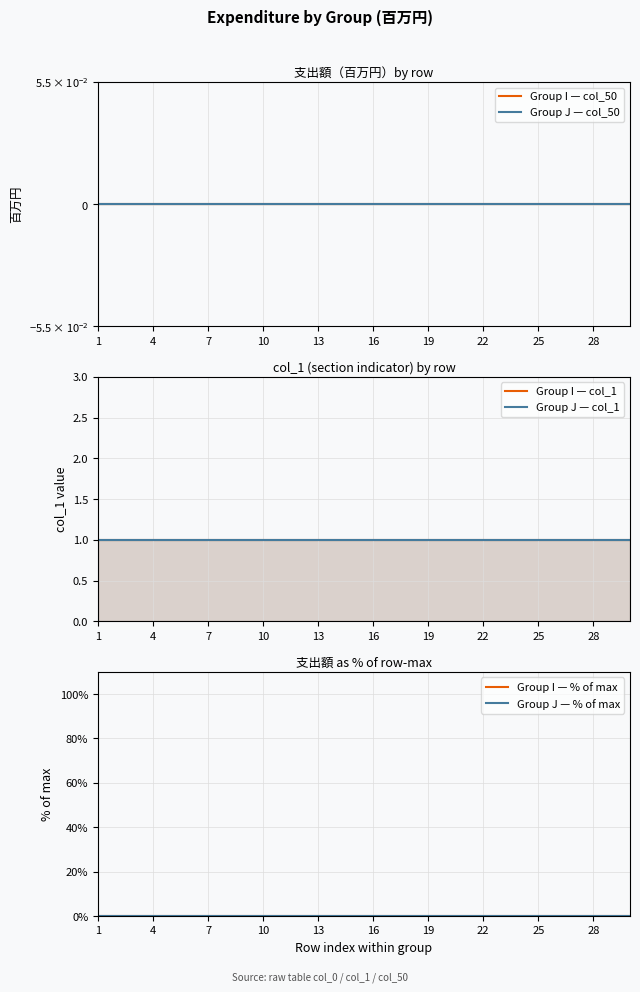

How many series are shown in this chart?

6